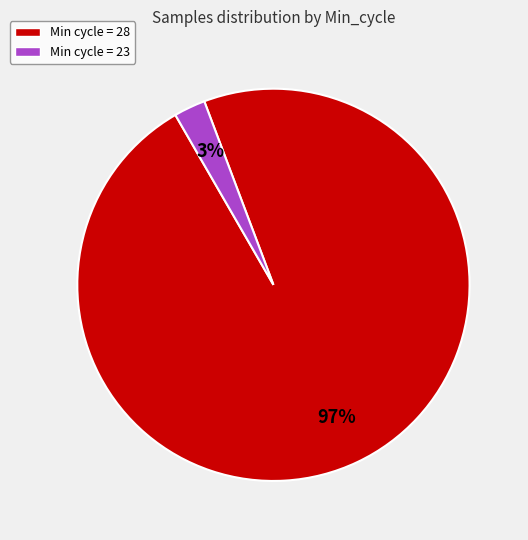

Which has a higher value, Min cycle = 23 or Min cycle = 28?

Min cycle = 28